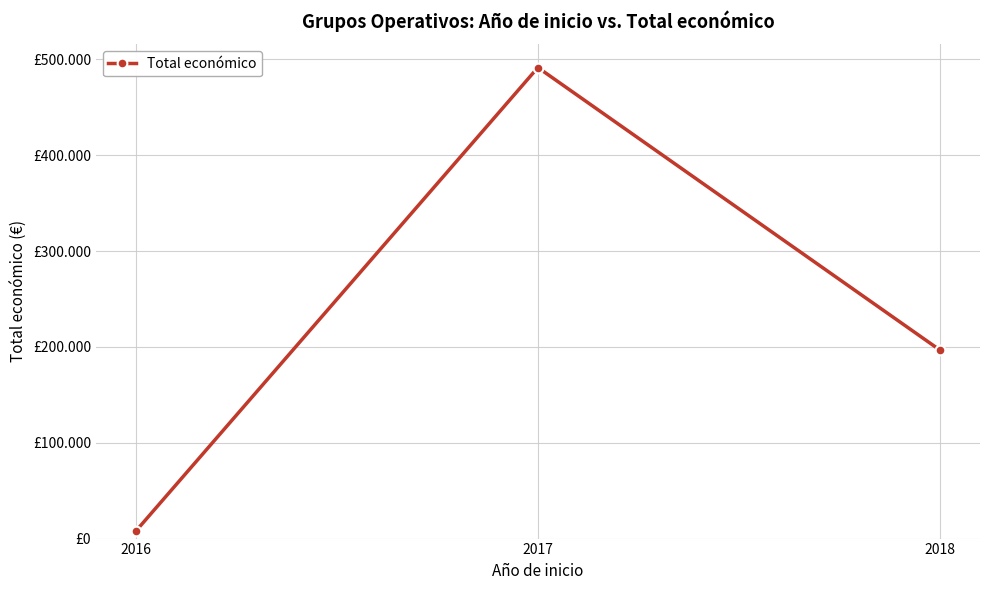

What is the change in value from 2016 to 2017?

+483503.0